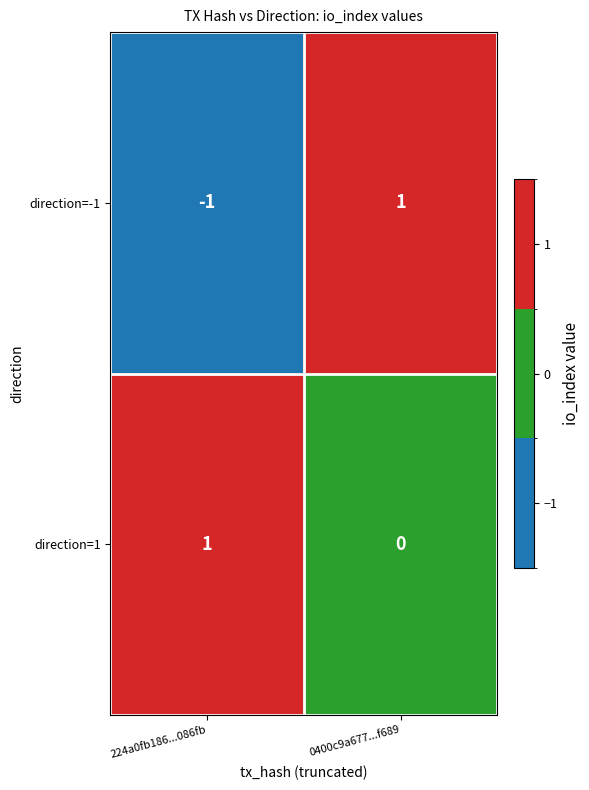

Which series has the widest spread of values?

direction=-1